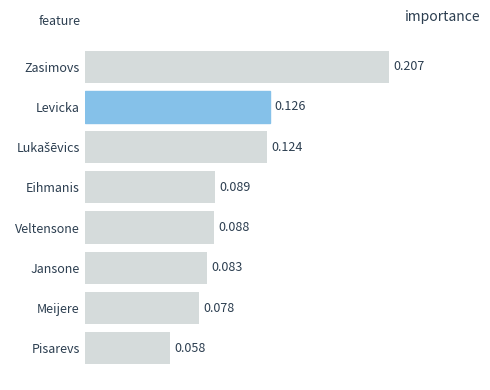

How many values are between 0 and 1?

8